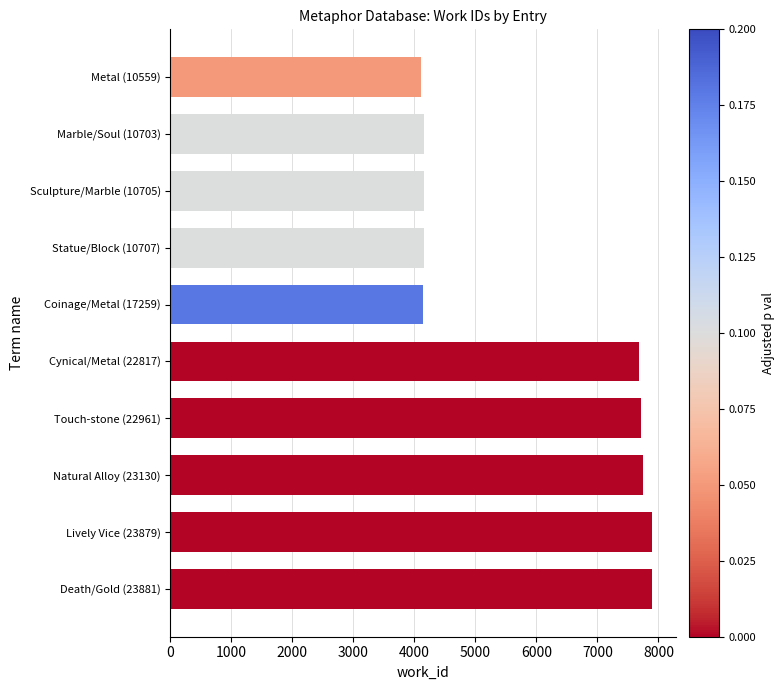

What is the smallest value displayed?

4103